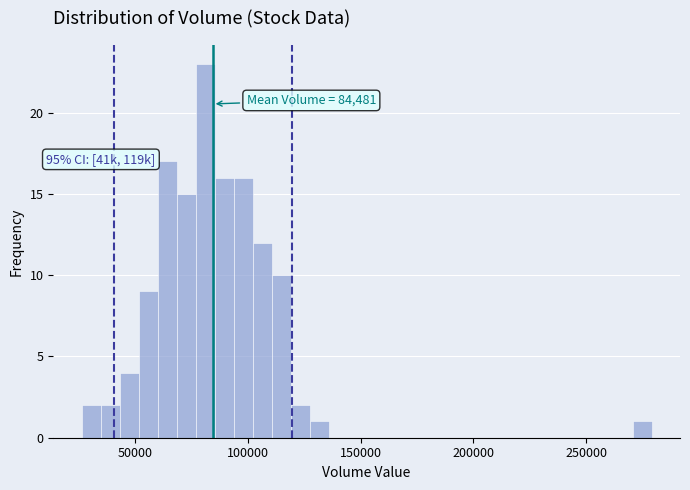

Read against the x-axis, roughly where is the centre of the tallest bar?

80000